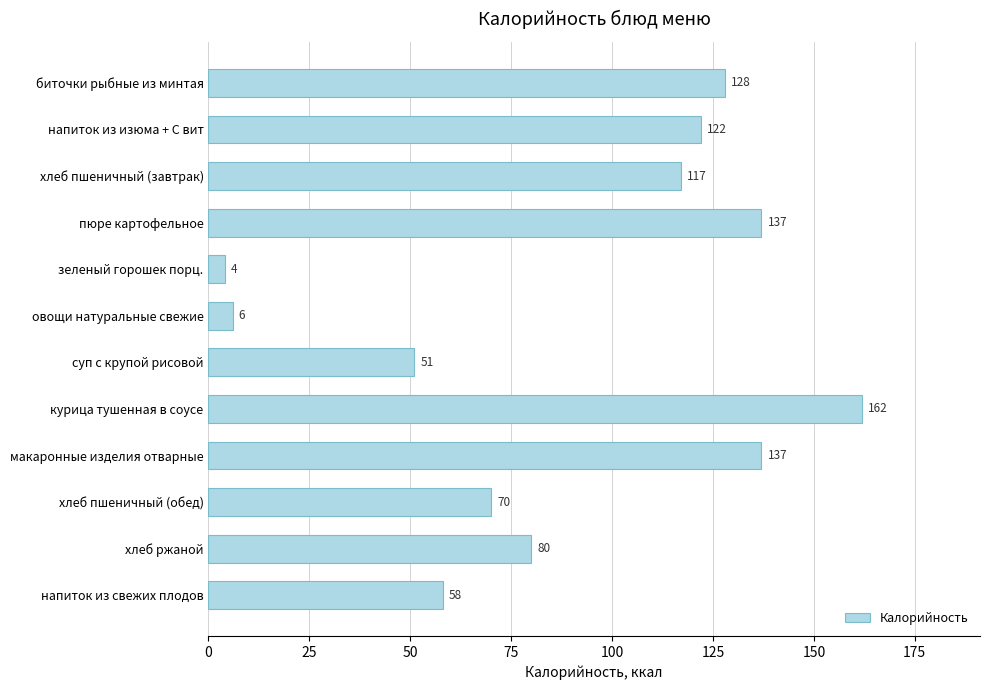

What is the smallest value displayed?

4